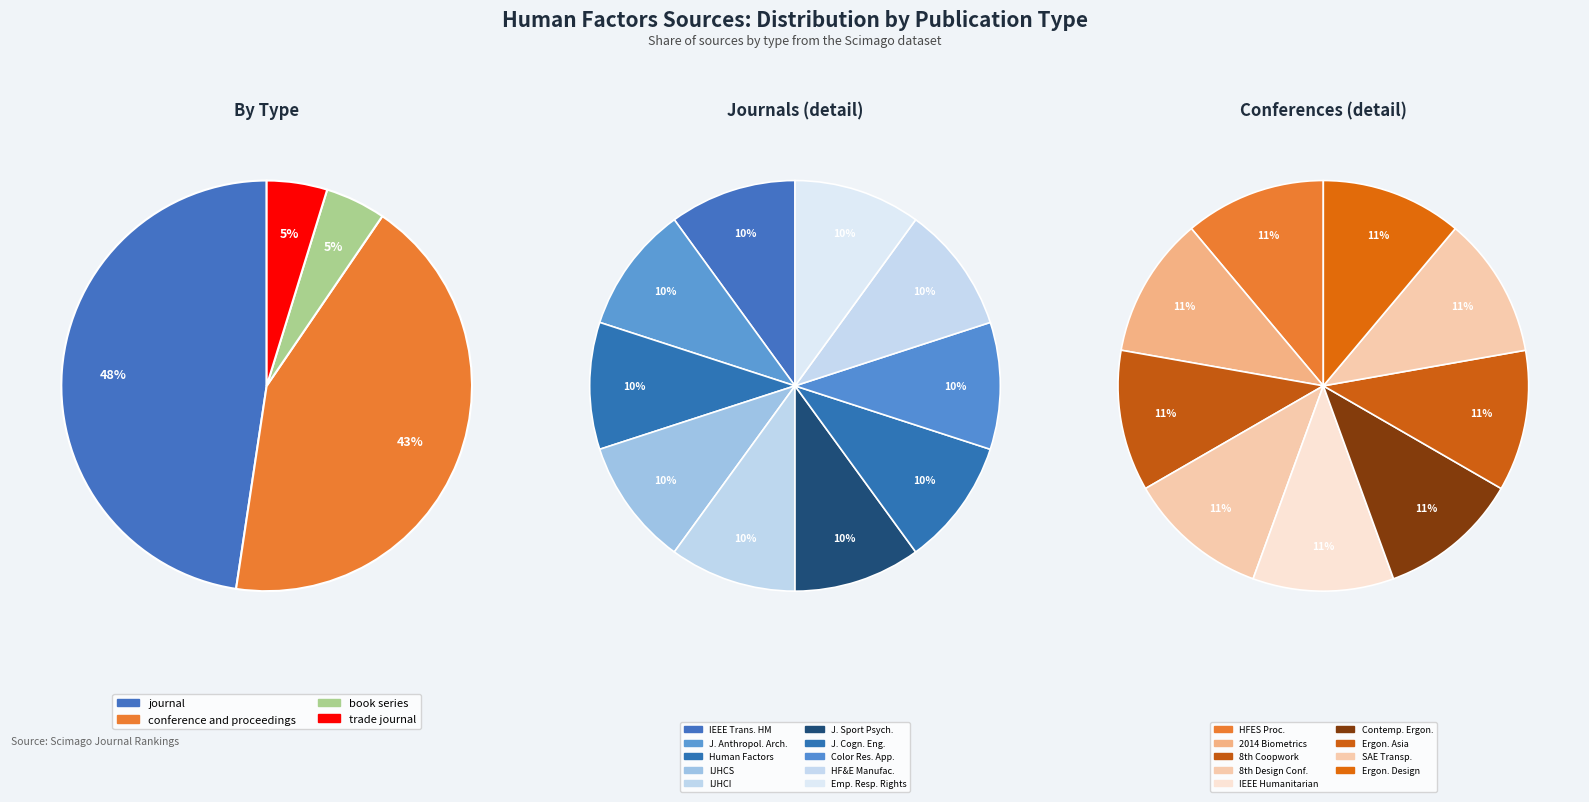

Count the number of slices in the pie.

4